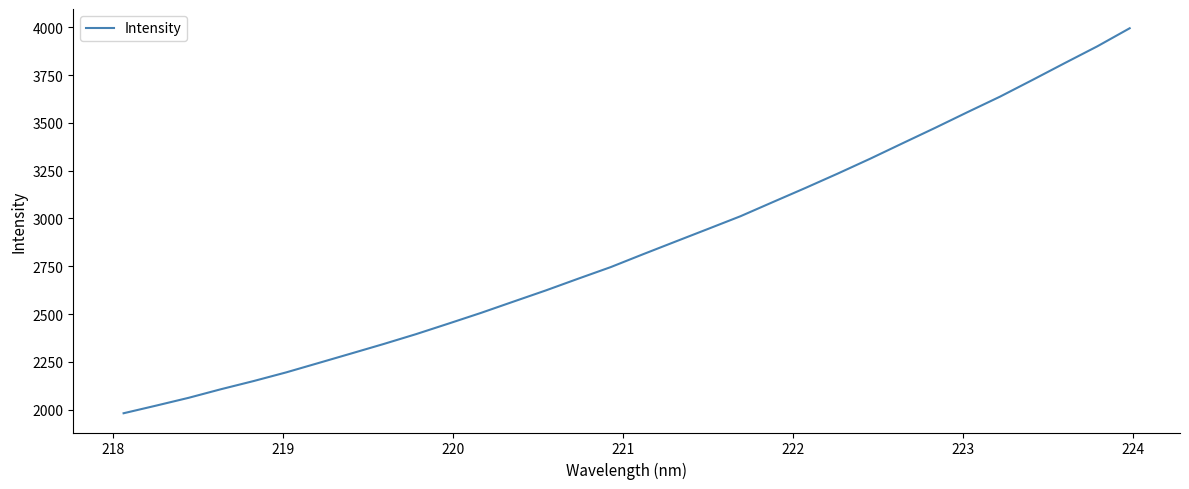

What is the smallest value displayed?

1981.4